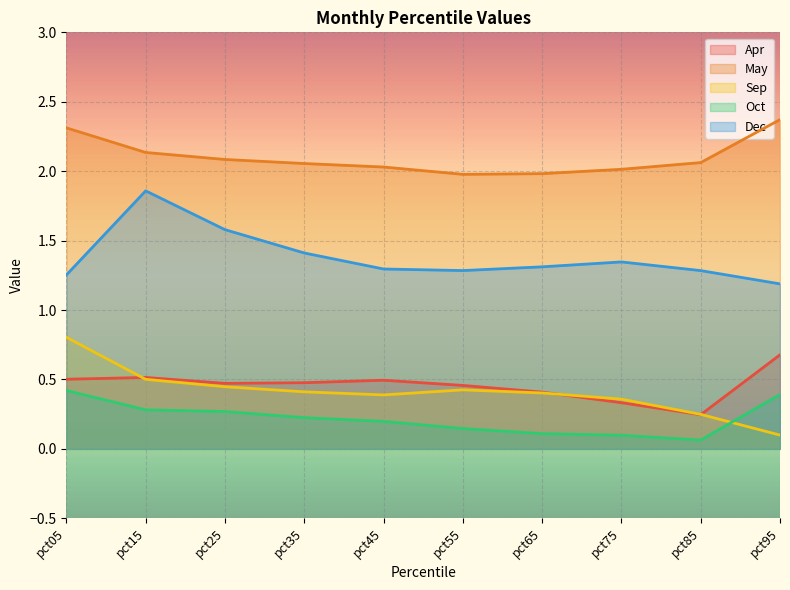

True or false: May and Dec cross at least once.

False